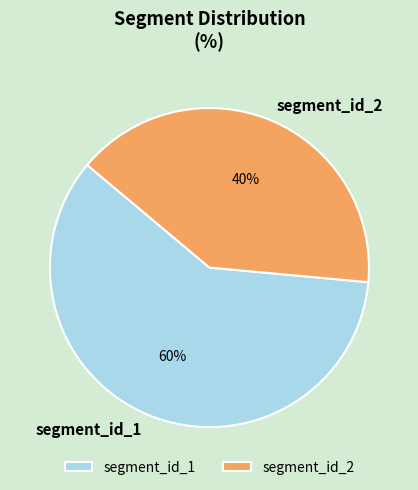

Is segment_id_1 the majority of the pie?

Yes